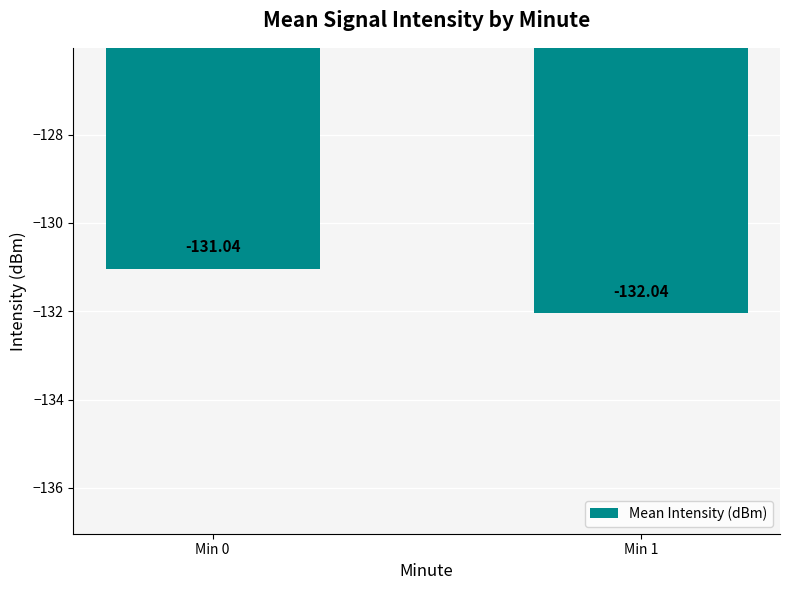

What is the average value?

-131.5